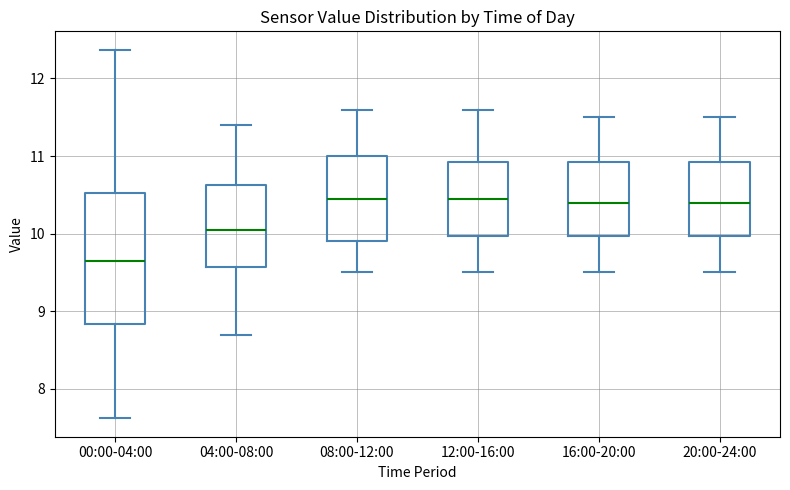

Where is the upper edge of the box for 16:00-20:00 on the y-axis? The values are not printed on the chart, so give them approximately, as read against the axis.

10.9